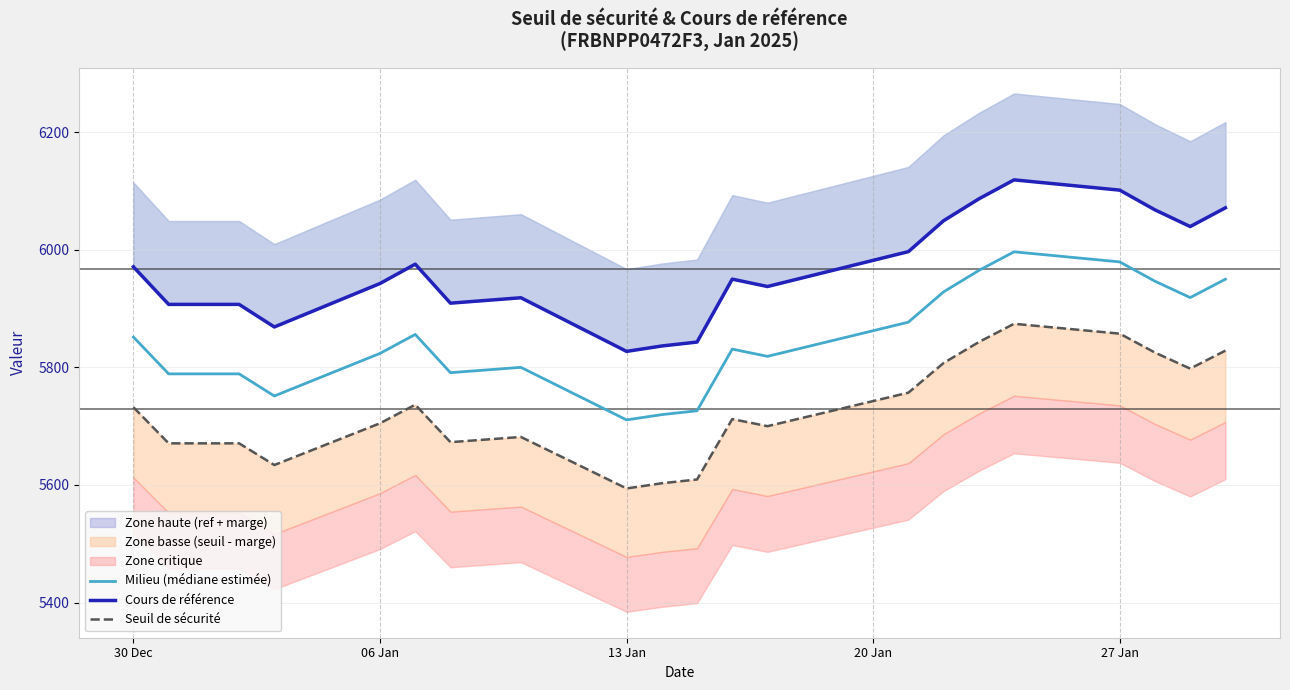

Count the number of categories in the chart.

21